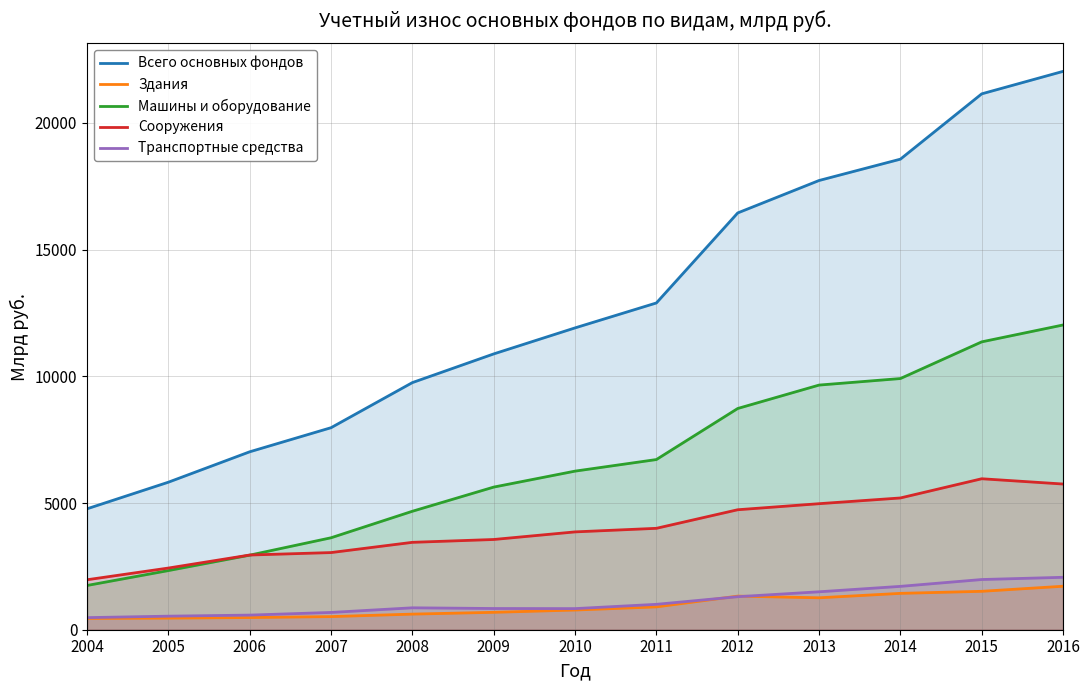

Which label corresponds to the largest value in the chart?

2016